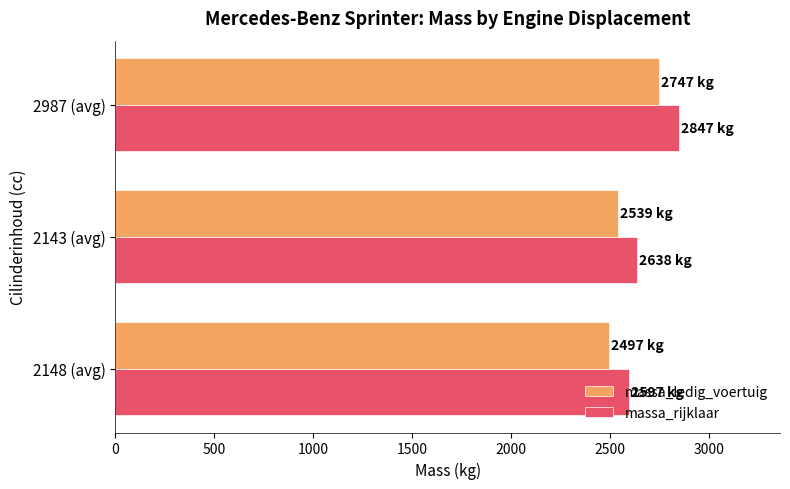

Which series has the largest total across all categories?

massa_rijklaar